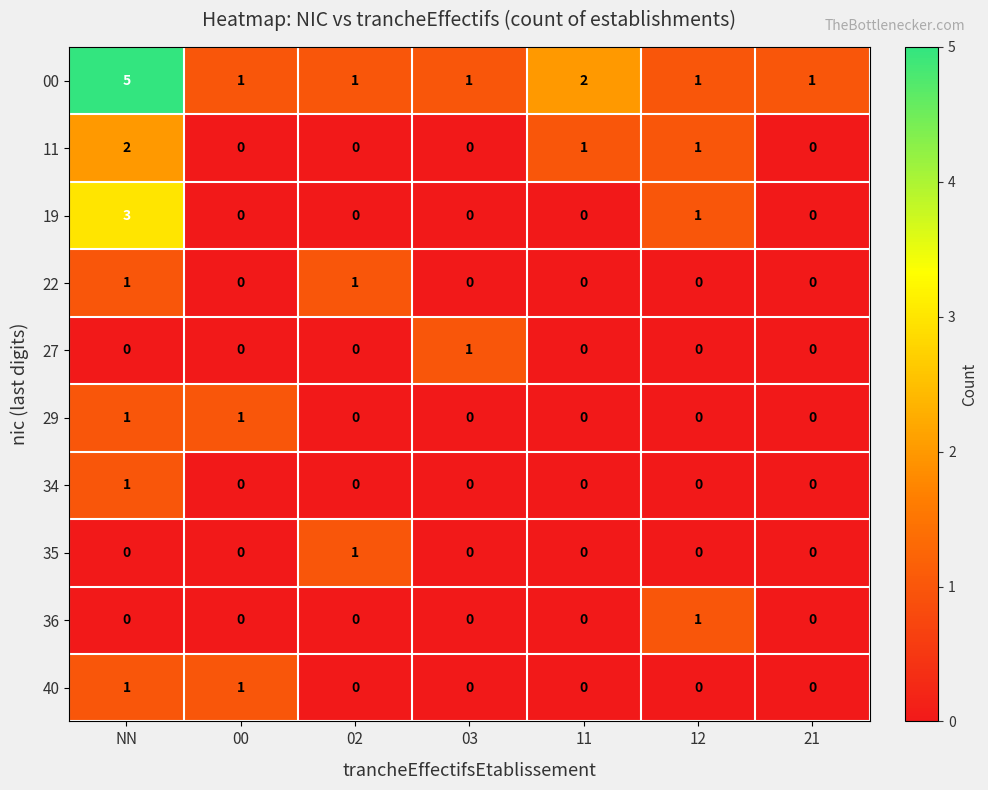

How many 19 values are between 0 and 1?

6